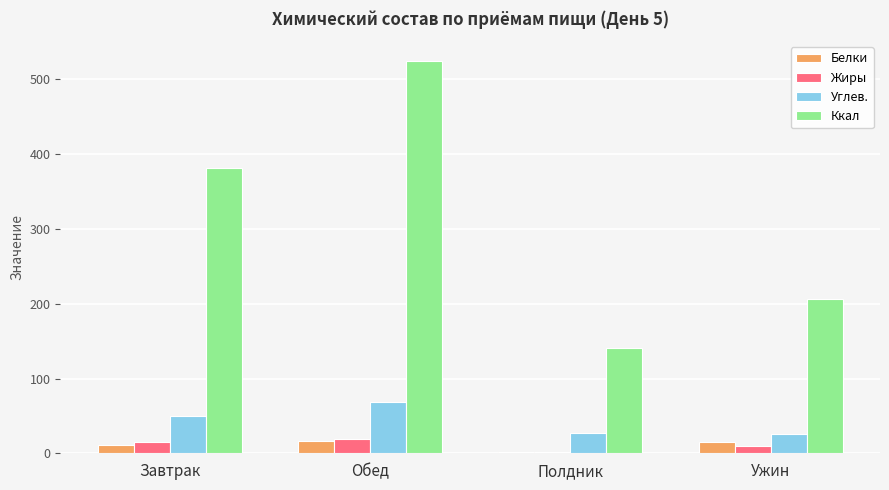

What is the sum of all Жиры values?

45.5